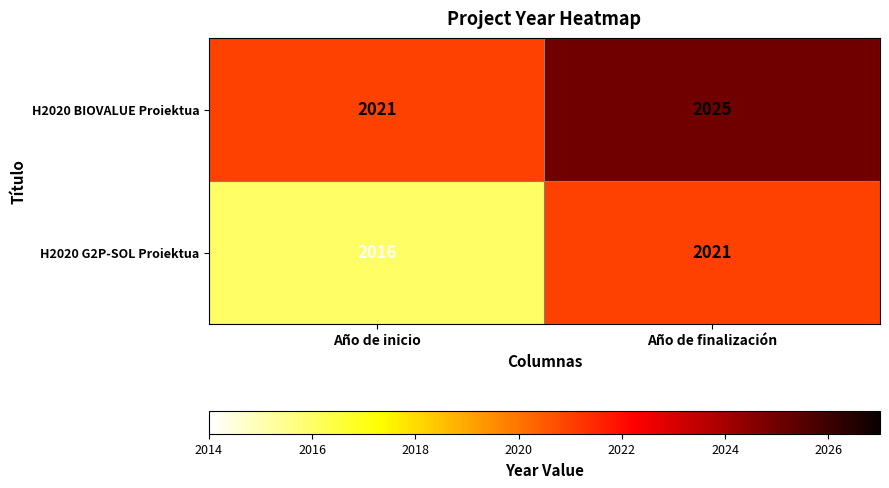

At which category is the sum across all series the highest?

Año de finalización